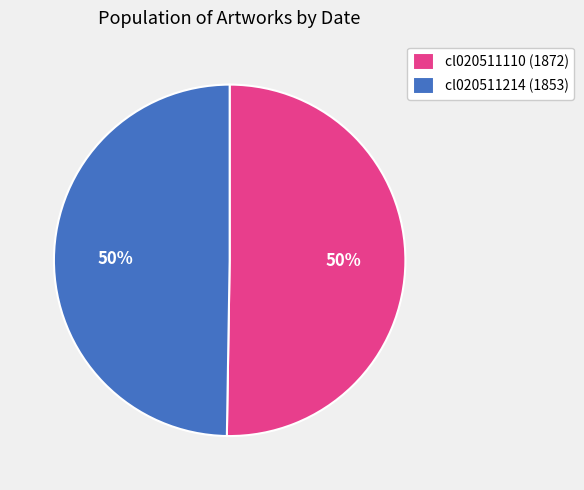

To the nearest percent, what is the combined percentage of cl020511214 and cl020511110?

100%